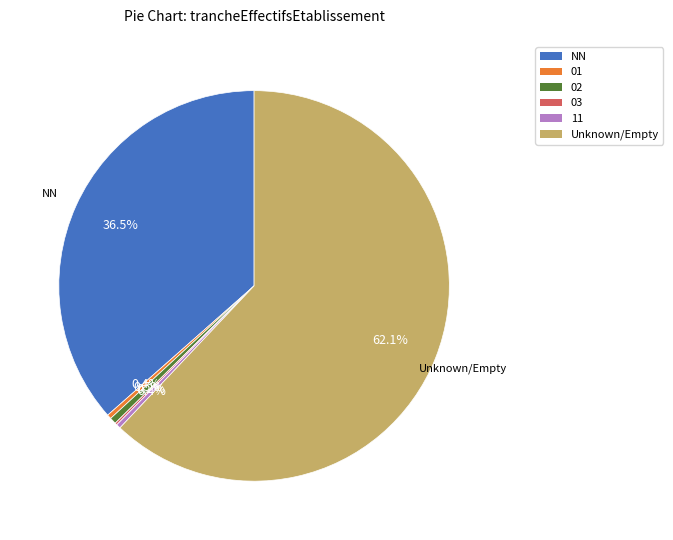

Is there any slice that represents more than half of the pie?

Yes